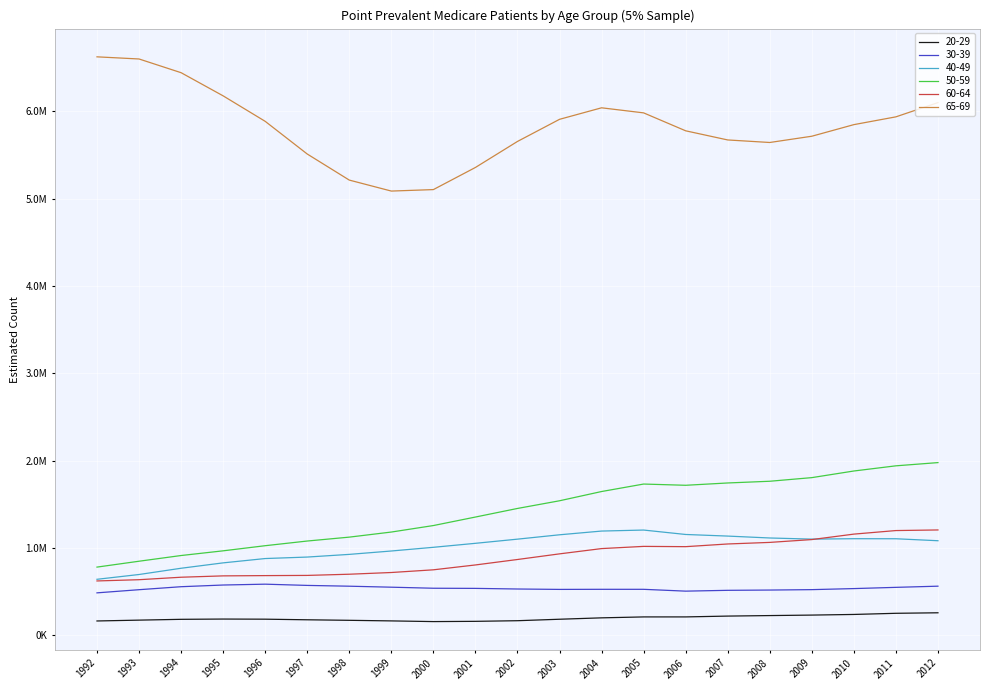

Does the chart display data point markers on the line(s)?

No